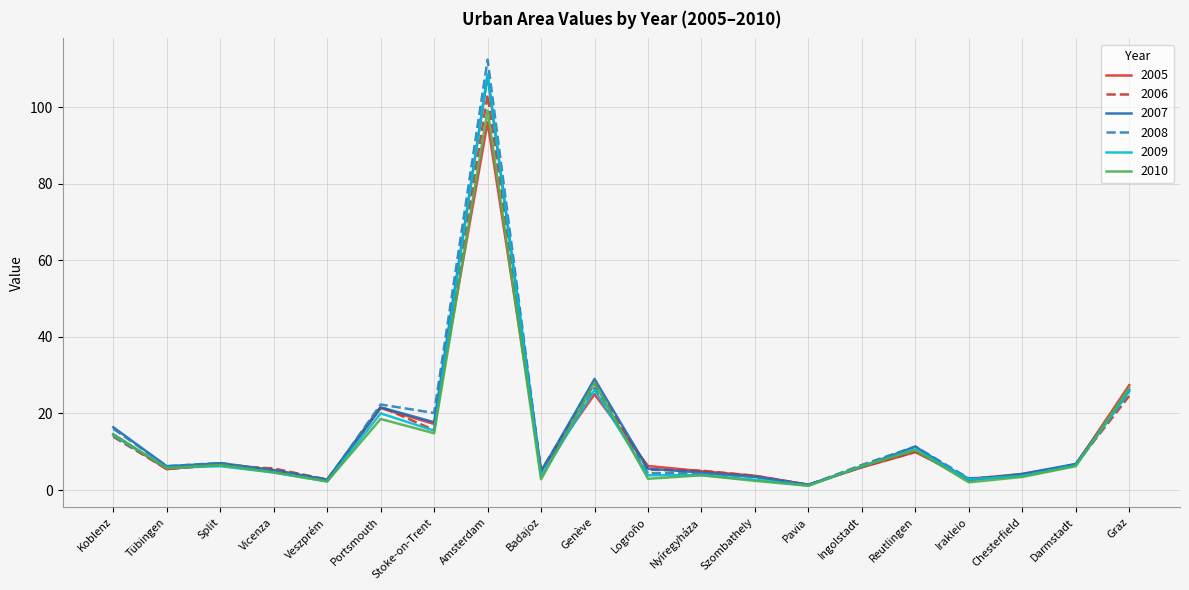

What are all the series names shown in the legend?

2005, 2006, 2007, 2008, 2009, 2010